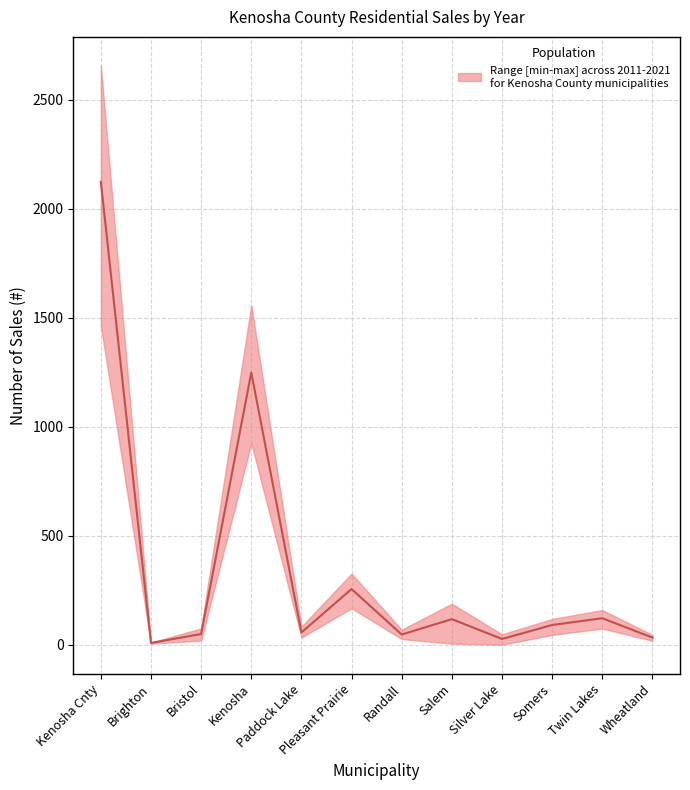

What position from the right is Brighton?

11